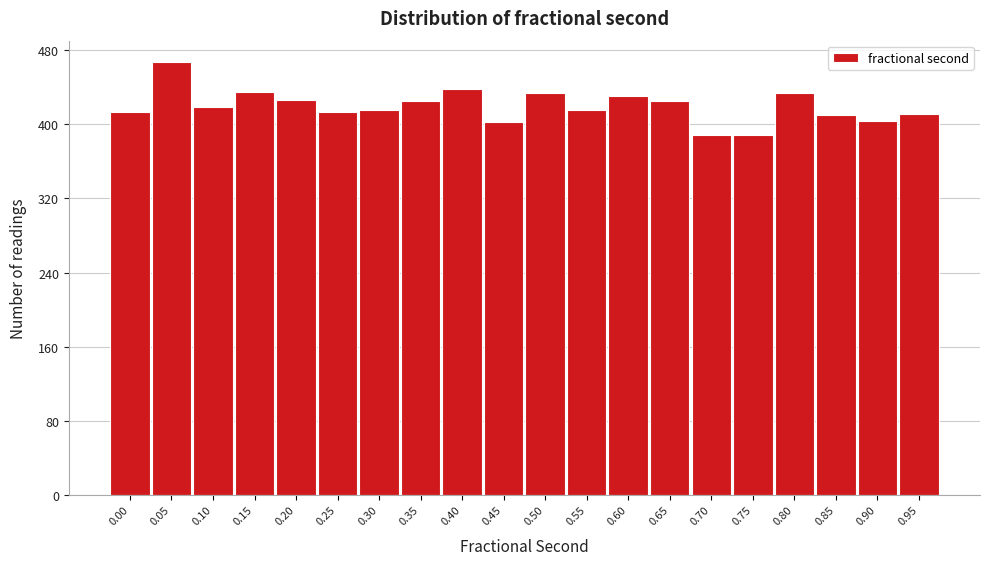

What is the minimum value shown in the chart?

389